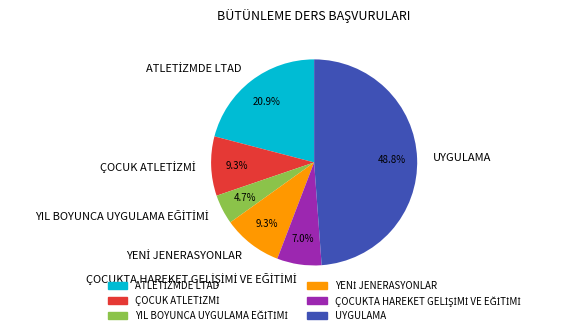

Does any single category account for the majority?

No